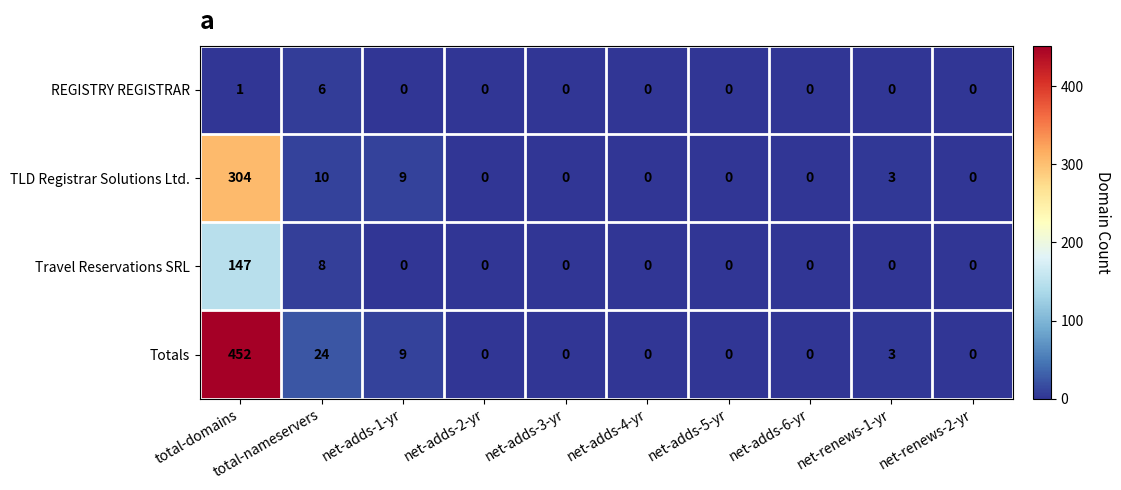

At which label is REGISTRY REGISTRAR closest to 3?

total-domains